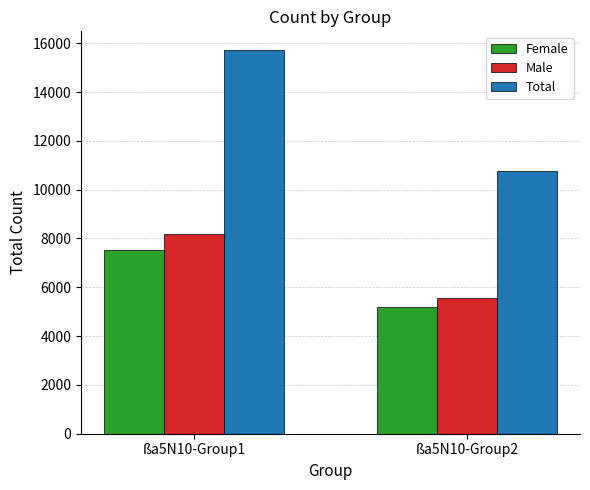

Count the Male values in the range 5561 to 8182.

2